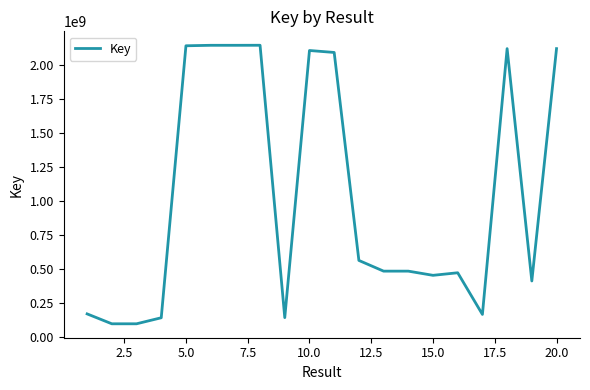

What is the maximum value shown in the chart?

2142556678